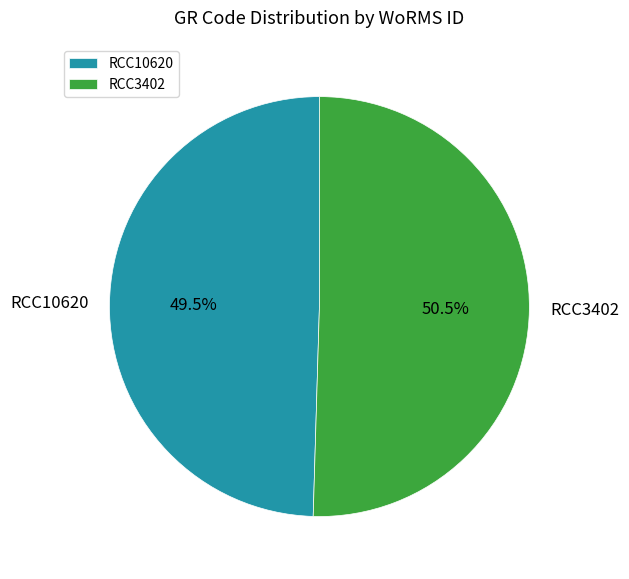

Does any single category account for the majority?

Yes